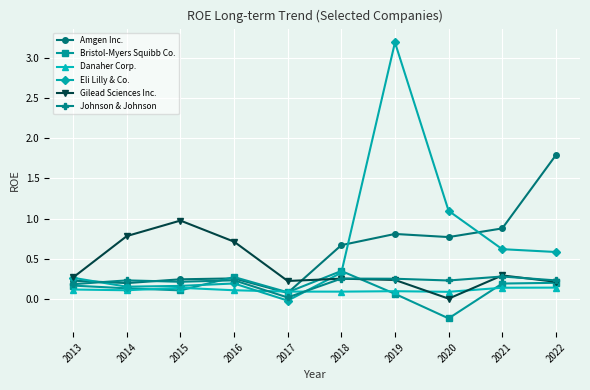

At which label does Eli Lilly & Co. reach its minimum?

2017